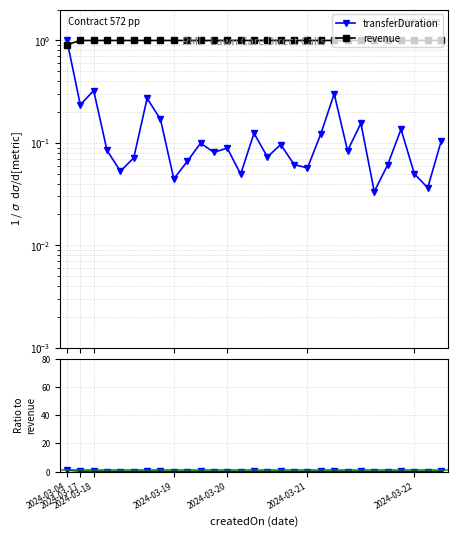

True or false: transferDuration and revenue cross at least once.

True